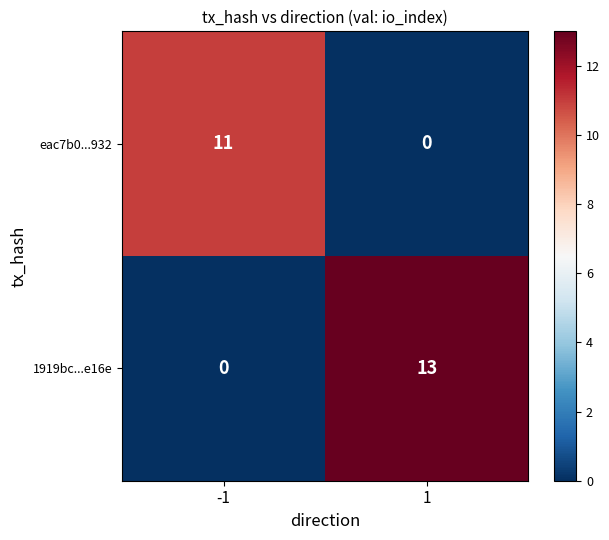

Rank the series by their average value, from highest to lowest.

1919bc...e16e, eac7b0...932